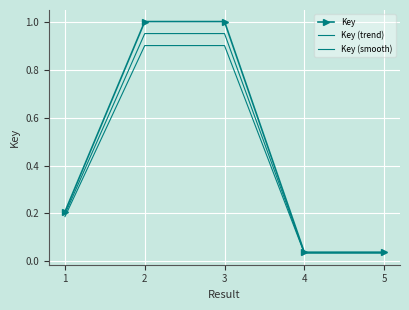

How many series are shown in this chart?

3